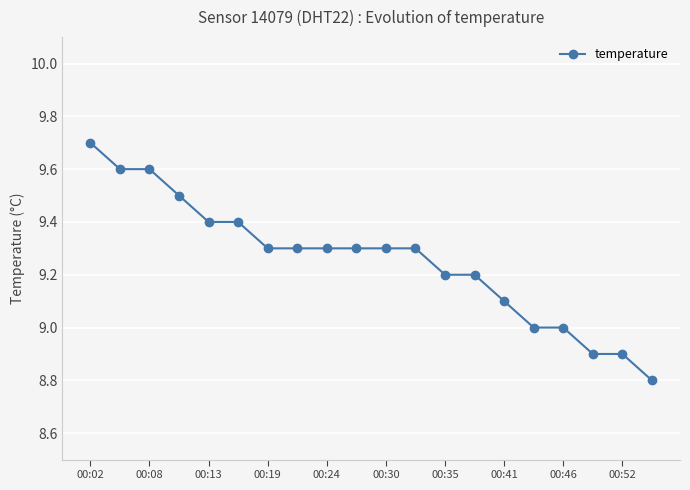

How many categories are shown in the chart?

20